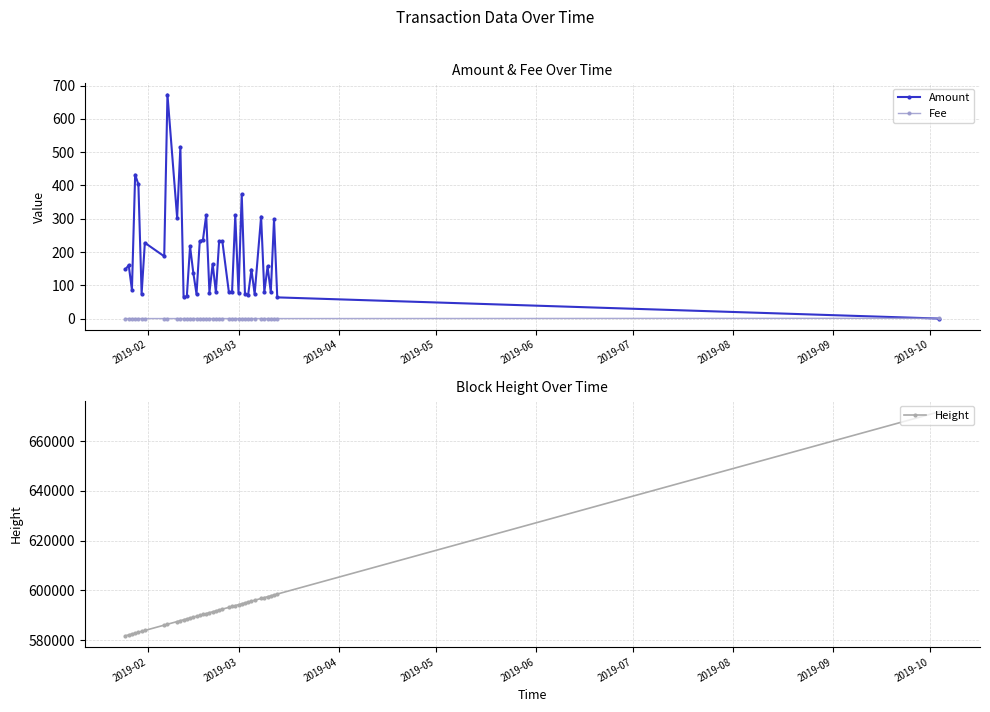

What is the value of the Amount point at the 19th from the left?

311.3